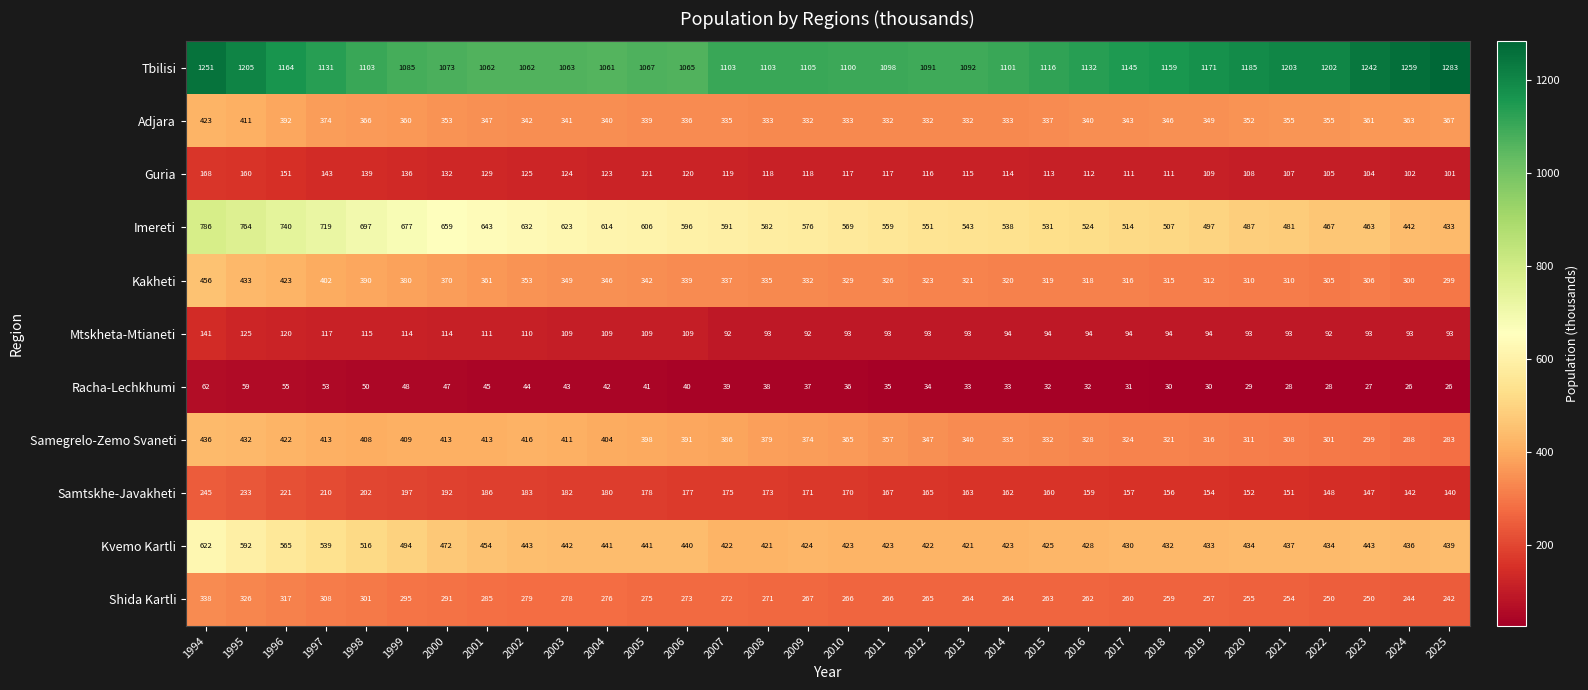

What is the sum of all Mtskheta-Mtianeti values?

3273